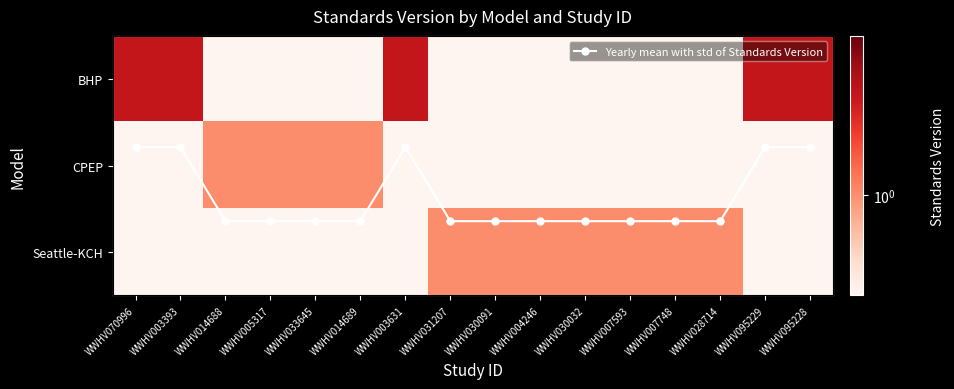

The value of Seattle-KCH at WWHV003393 is 0.2. True or false?

False